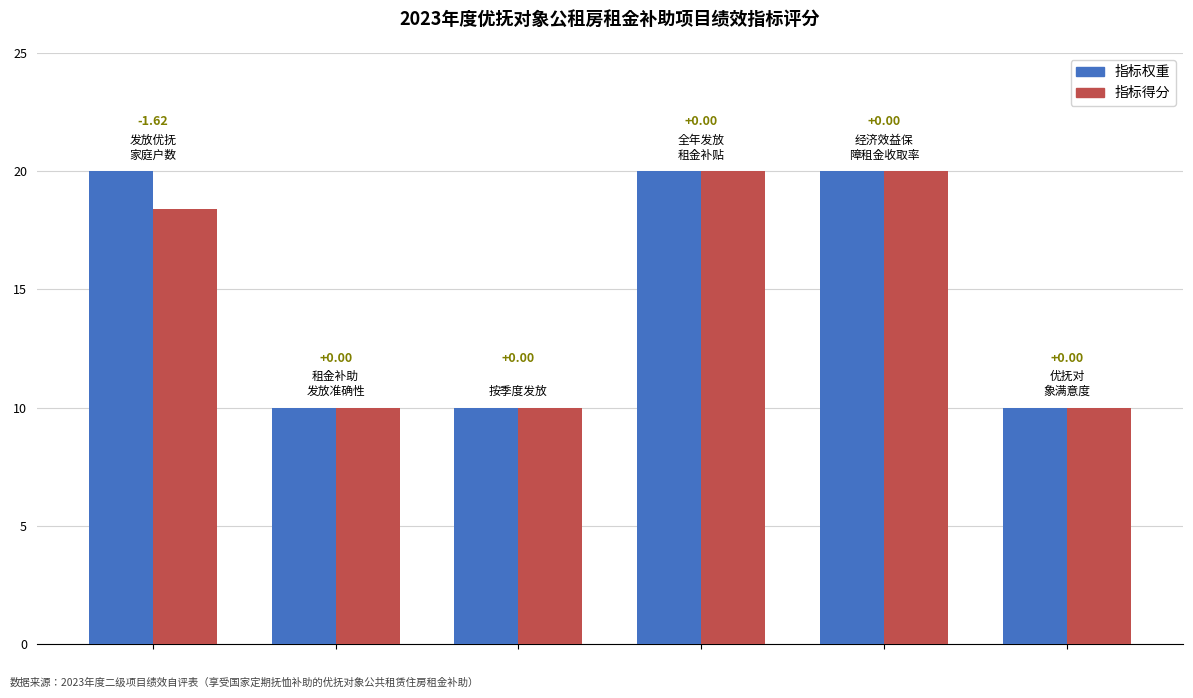

Does the chart contain stacked bars?

No